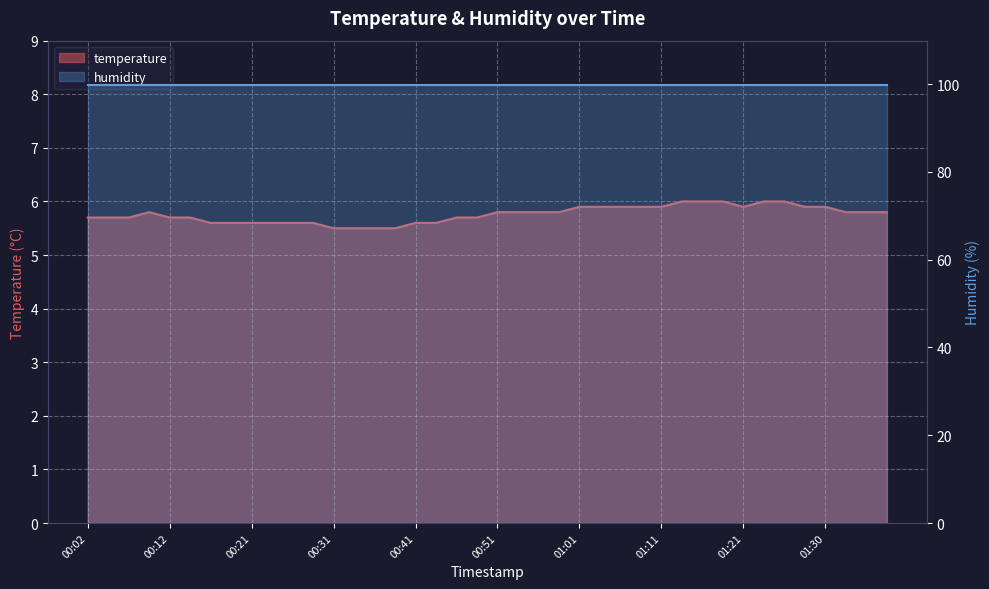

At which category does the data reach its first local peak?

00:09